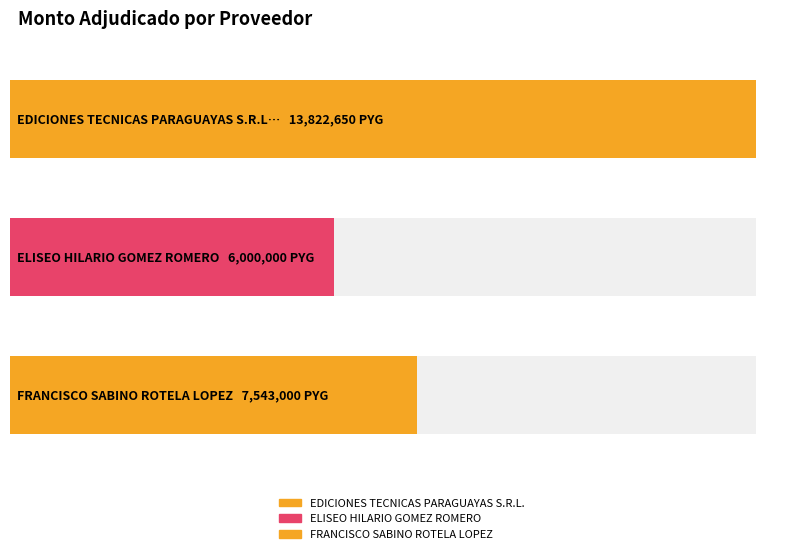

Rank the categories by value from lowest to highest.

ELISEO HILARIO GOMEZ ROMERO, FRANCISCO SABINO ROTELA LOPEZ, EDICIONES TECNICAS PARAGUAYAS S.R.L.